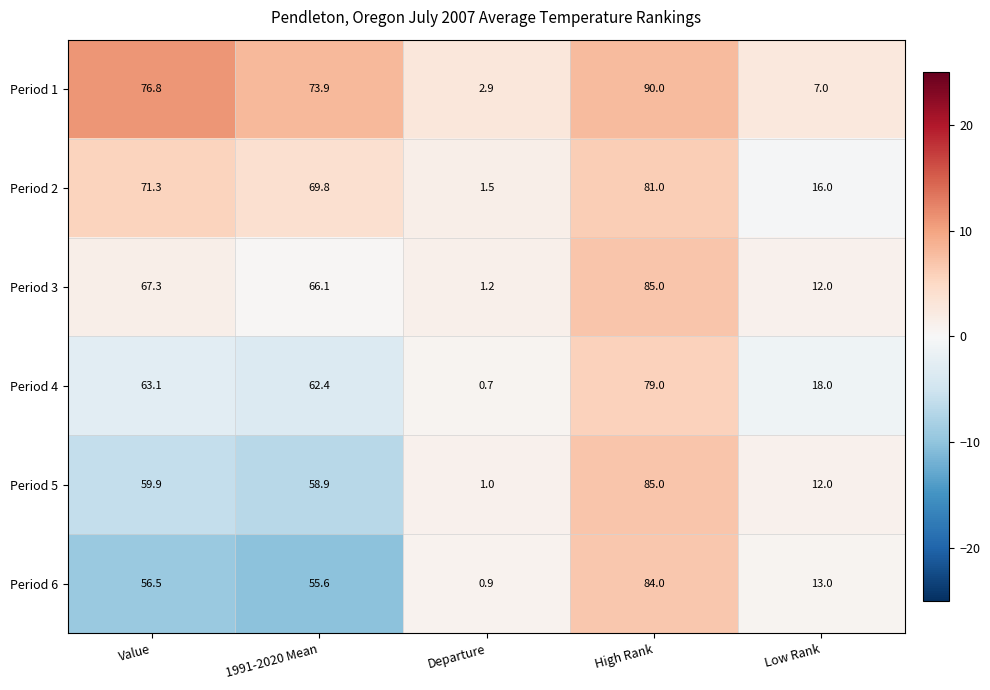

Reading left to right, what are all the values shown in this chart?

Period 1: Value=76.8	1991-2020 Mean=73.9	Departure=2.9	High Rank=90.0	Low Rank=7.0
Period 2: Value=71.3	1991-2020 Mean=69.8	Departure=1.5	High Rank=81.0	Low Rank=16.0
Period 3: Value=67.3	1991-2020 Mean=66.1	Departure=1.2	High Rank=85.0	Low Rank=12.0
Period 4: Value=63.1	1991-2020 Mean=62.4	Departure=0.7	High Rank=79.0	Low Rank=18.0
Period 5: Value=59.9	1991-2020 Mean=58.9	Departure=1.0	High Rank=85.0	Low Rank=12.0
Period 6: Value=56.5	1991-2020 Mean=55.6	Departure=0.9	High Rank=84.0	Low Rank=13.0